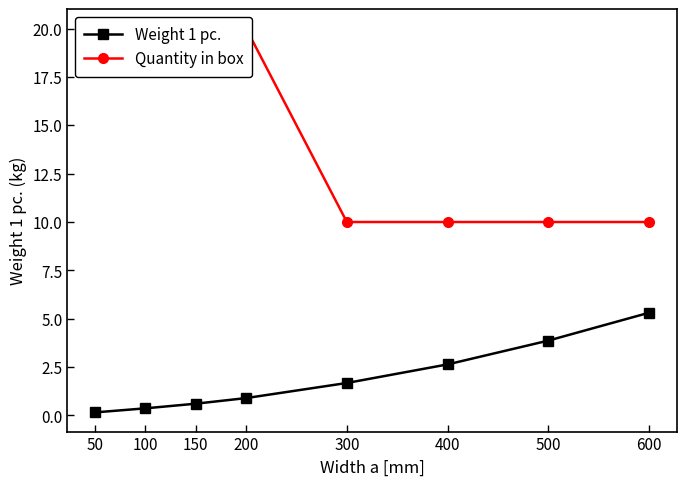

What is the difference between the second highest and second lowest values in the Quantity in box series?

10.0